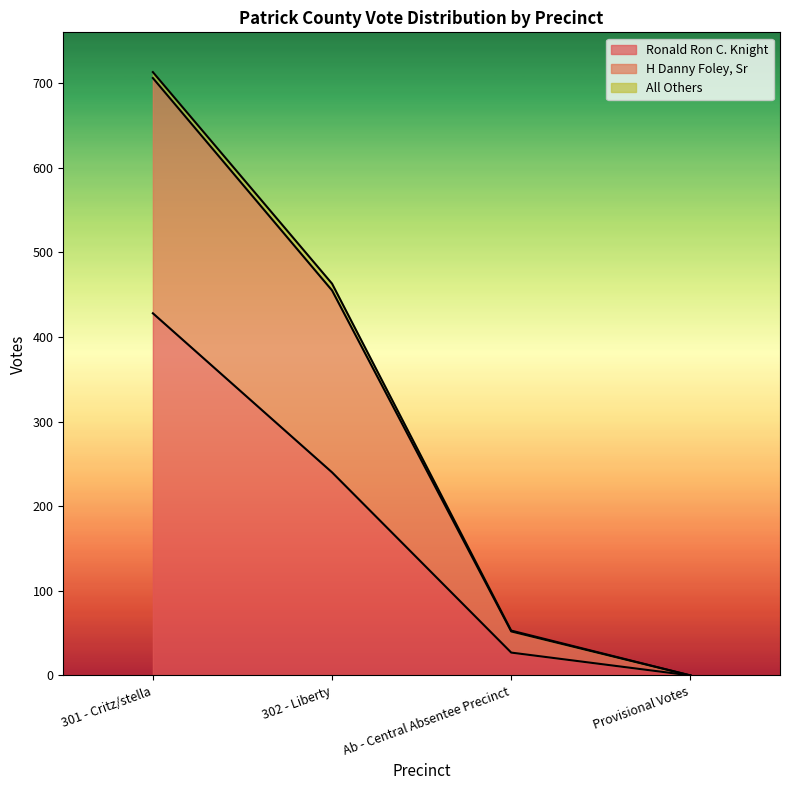

List the labels in order of Ronald Ron C. Knight value, largest first.

301 - Critz/stella, 302 - Liberty, Ab - Central Absentee Precinct, Provisional Votes